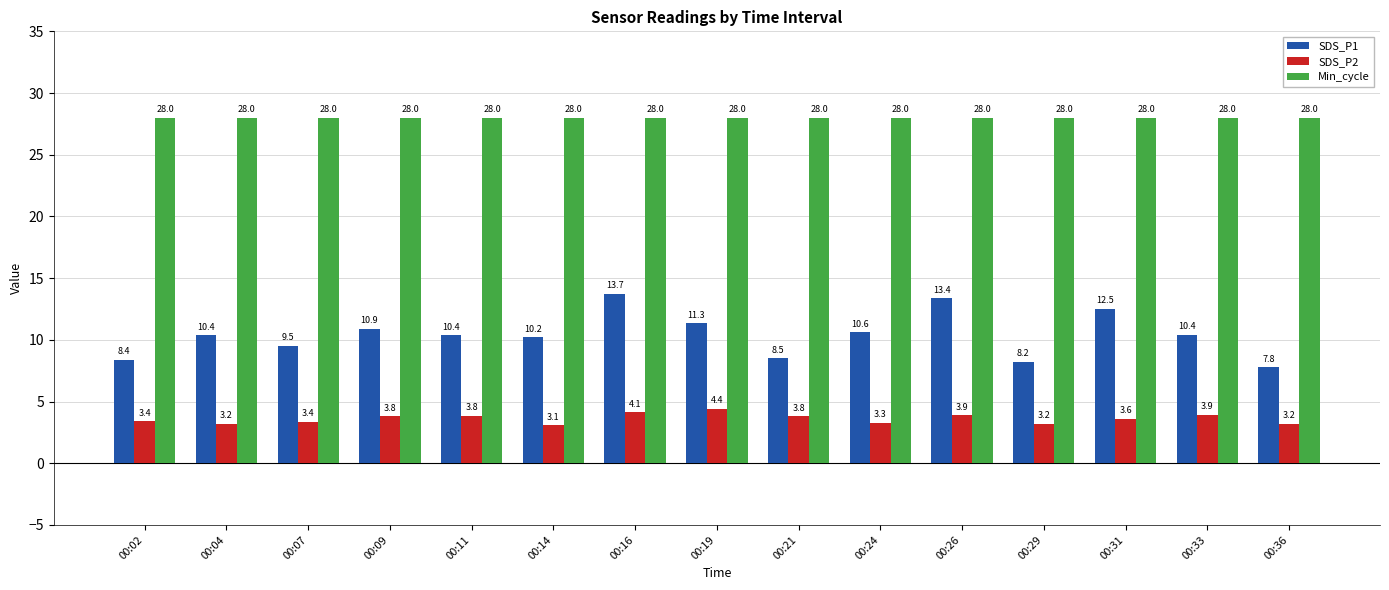

Reading right to left, what are all the values shown in this chart?

SDS_P1: 7.8	10.4	12.5	8.2	13.4	10.6	8.5	11.3	13.7	10.2	10.4	10.9	9.5	10.4	8.4
SDS_P2: 3.2	3.9	3.6	3.2	3.9	3.3	3.8	4.4	4.1	3.1	3.8	3.8	3.4	3.2	3.4
Min_cycle: 28.0	28.0	28.0	28.0	28.0	28.0	28.0	28.0	28.0	28.0	28.0	28.0	28.0	28.0	28.0